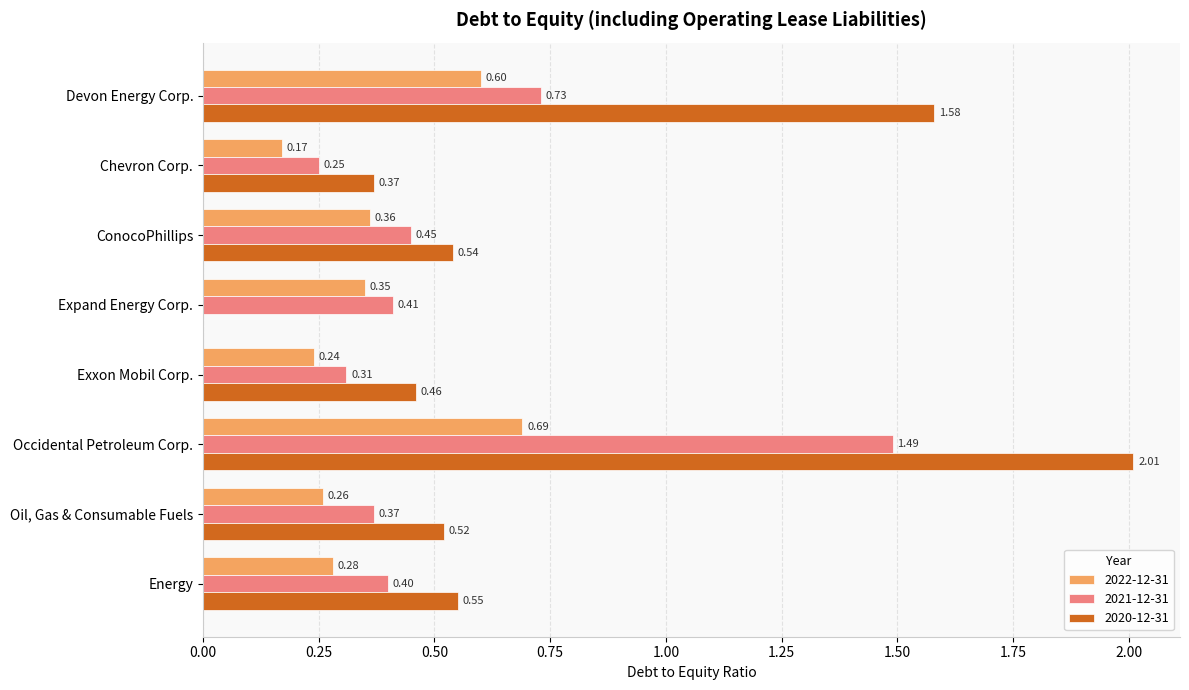

Which series changed the most between ConocoPhillips and Exxon Mobil Corp.?

2021-12-31